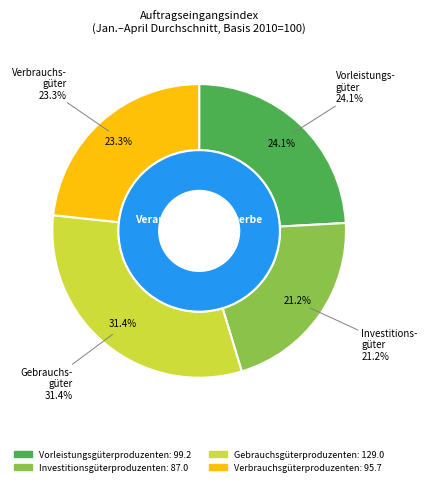

Do Verbrauchsgüterproduzenten and Investitionsgüterproduzenten together represent more than half of the pie?

No